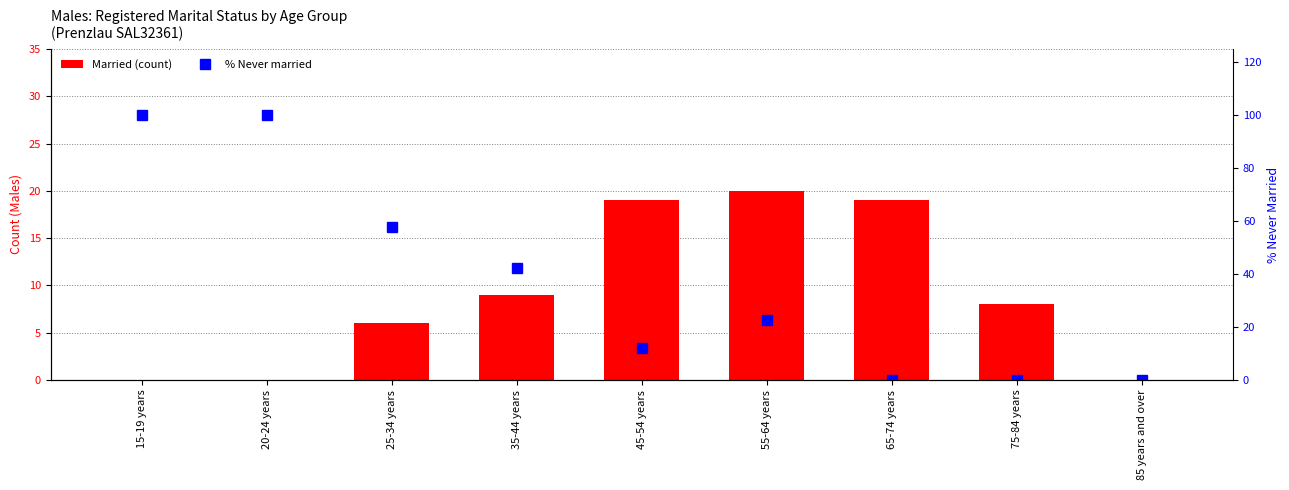

Which series changed the most between 35-44 years and 55-64 years?

% Never married